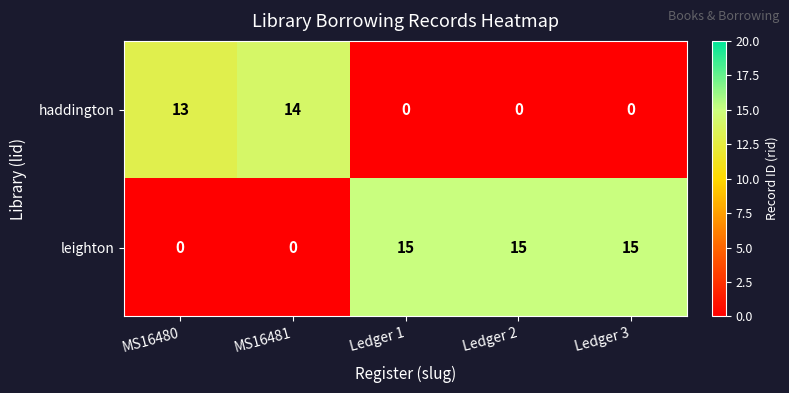

Which series has the largest total across all categories?

leighton